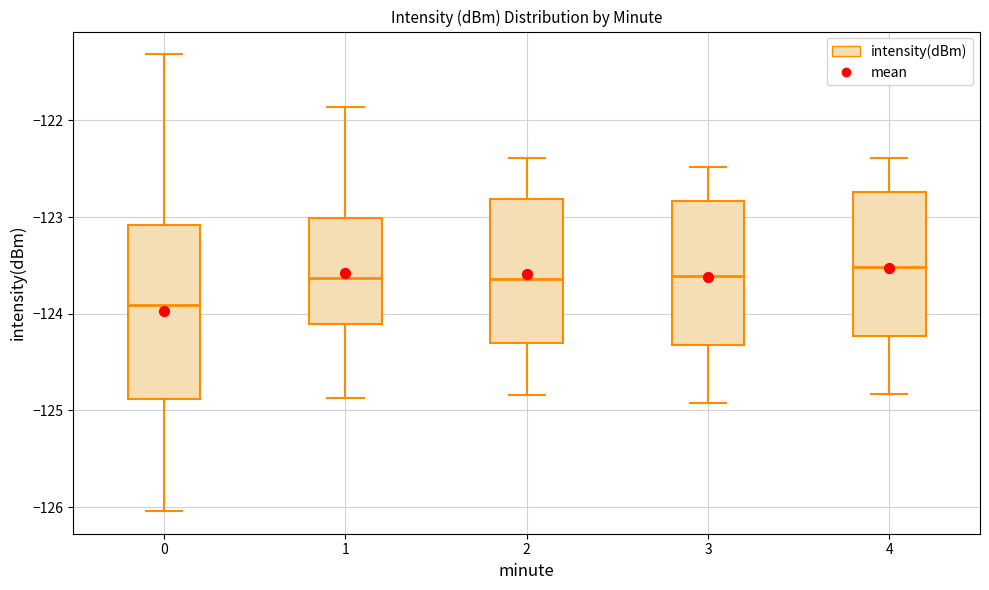

Which box is the tallest, from its lower edge to its upper edge?

0